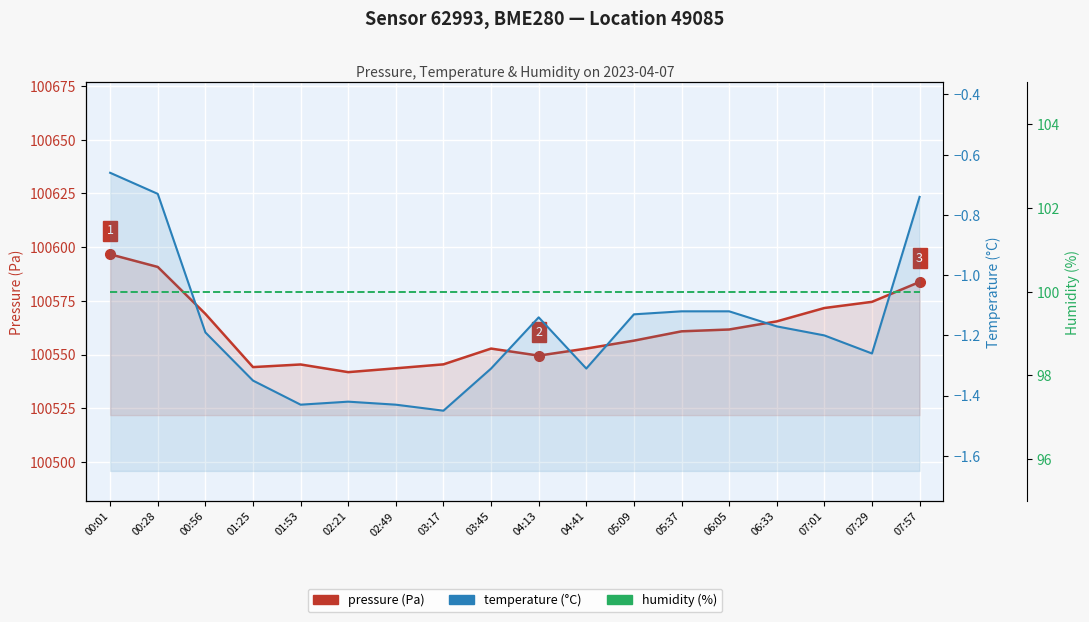

Where is the first local maximum for pressure (Pa)?

01:53